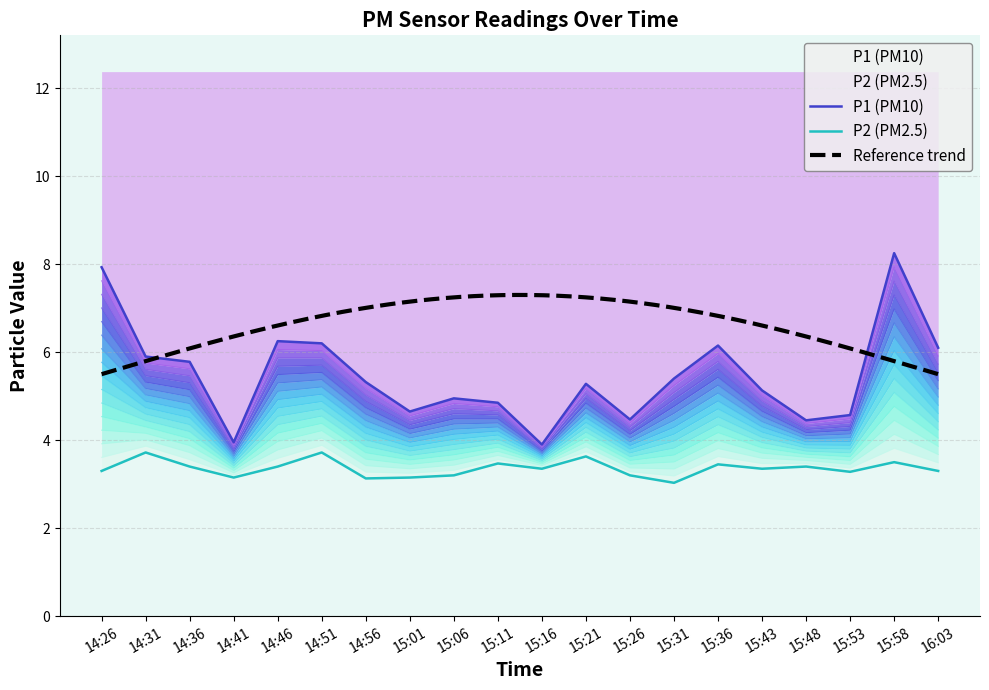

Is the value of P2 at 15:26 greater than the value of P1 at 15:26?

No